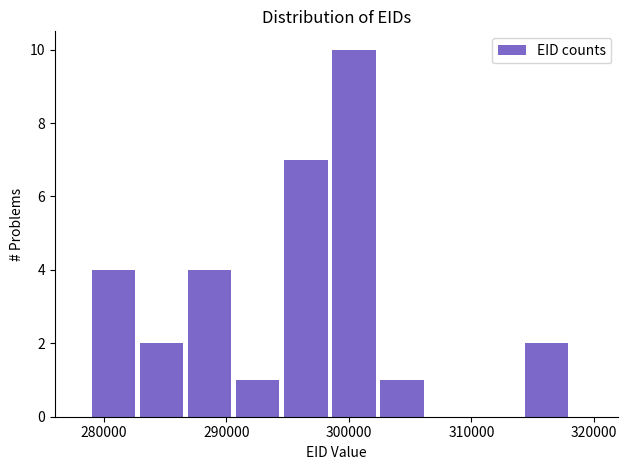

Around what value on the x-axis is the tallest bar? Give the approximate position of its centre, as read against the axis.

300000